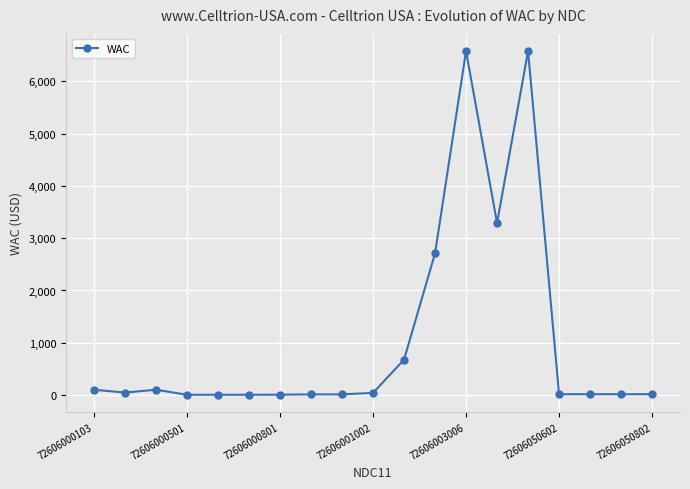

True or false: there are more than 1 points higher than both neighbors.

True